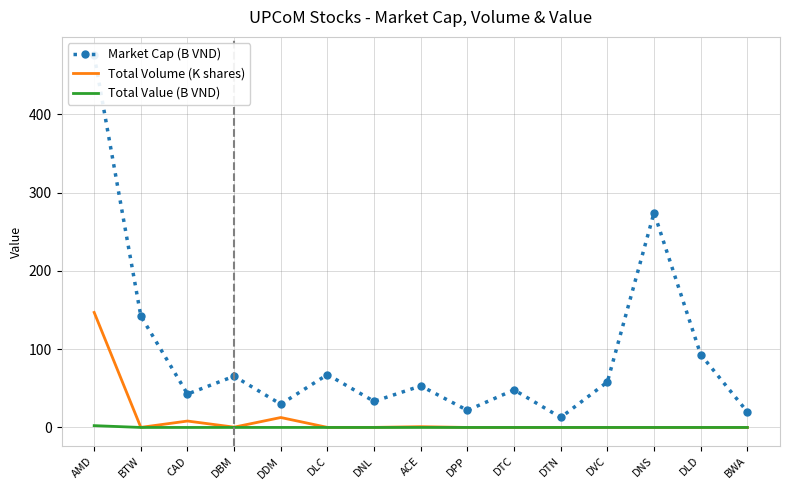

How many data points does each series have?

15